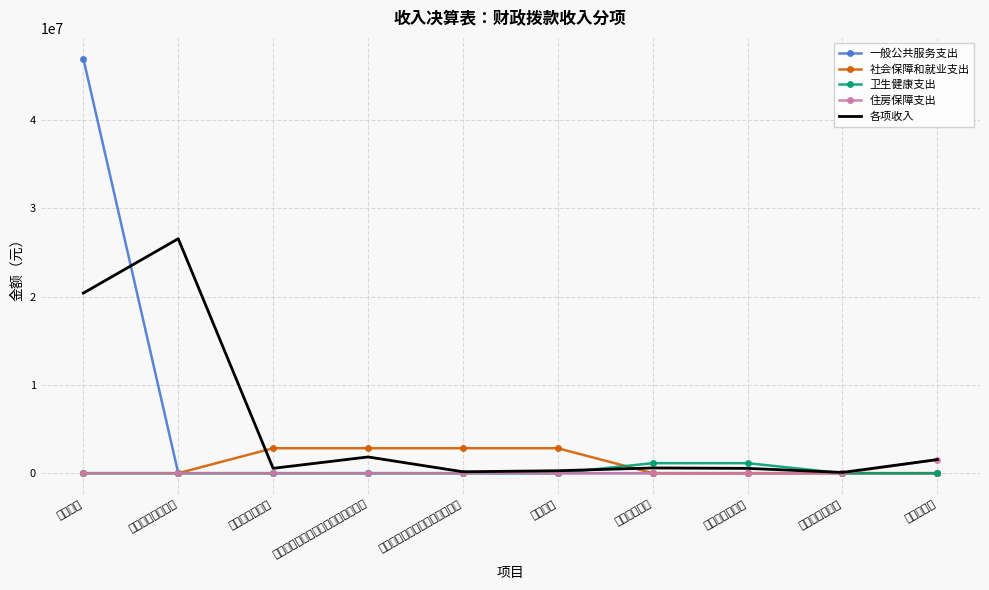

Rank the categories by 卫生健康支出 value from highest to lowest.

行政单位医疗, 公务员医疗补助, 行政运行, 一般行政管理事务, 行政单位离退休, 机关事业单位基本养老保险缴费支出, 机关事业单位职业年金缴费支出, 死亡抚恤, 其他农林水支出, 住房公积金